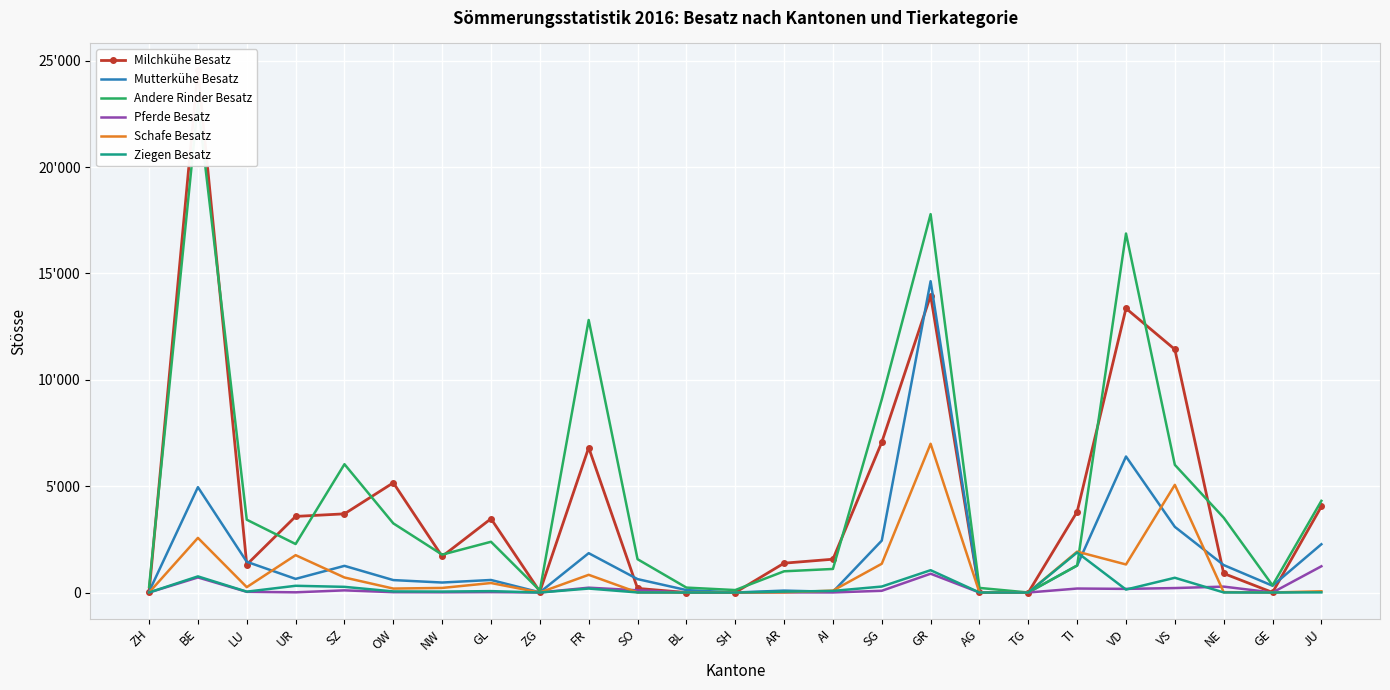

Which series has the largest range (max minus min)?

Milchkühe Besatz